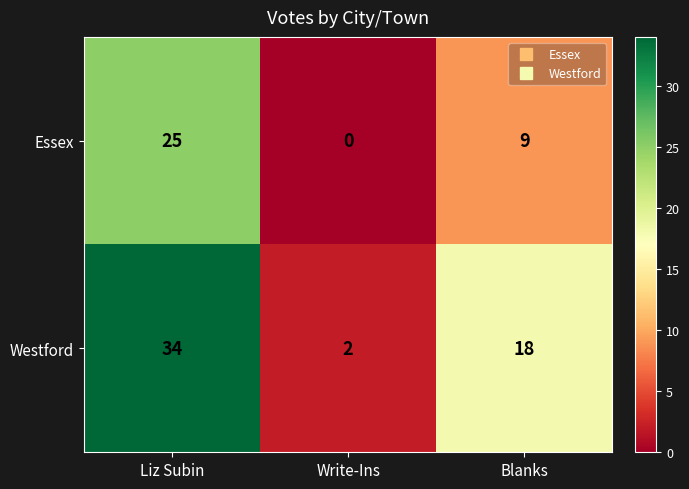

Rank the series by their maximum value, from highest to lowest.

Westford, Essex